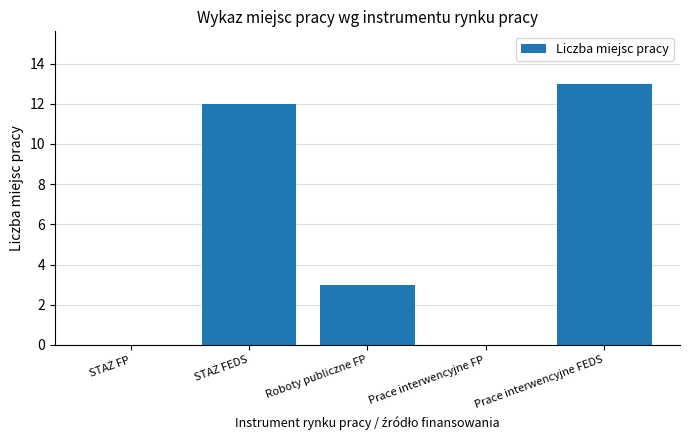

Reading right to left, extract all data points from this chart.

13	0	3	12	0